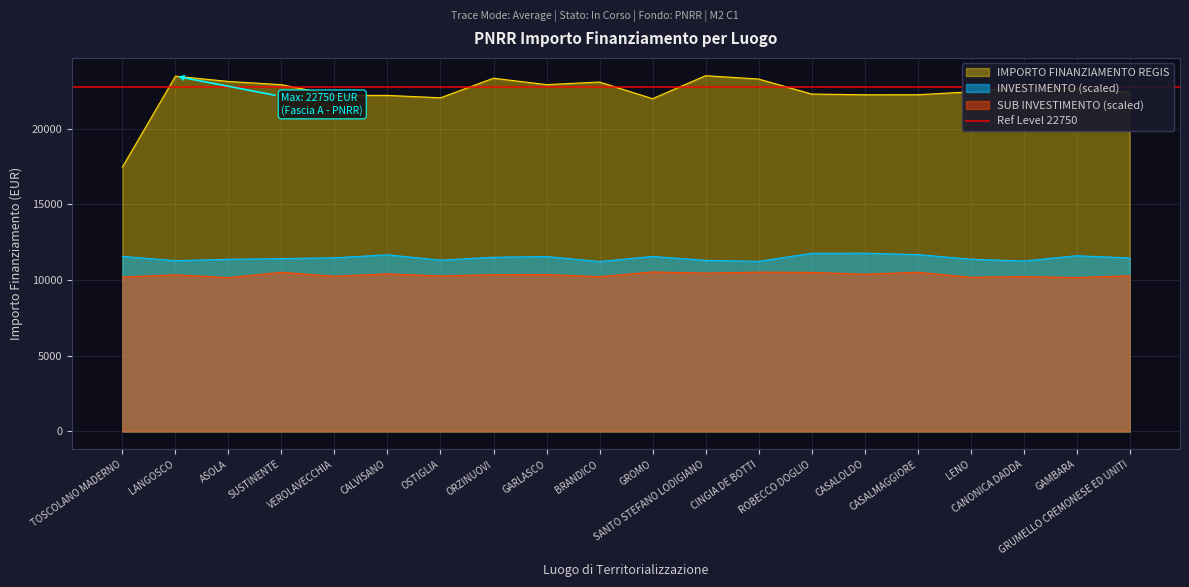

What is the lowest value of the INVESTIMENTO (scaled) series?

11227.9